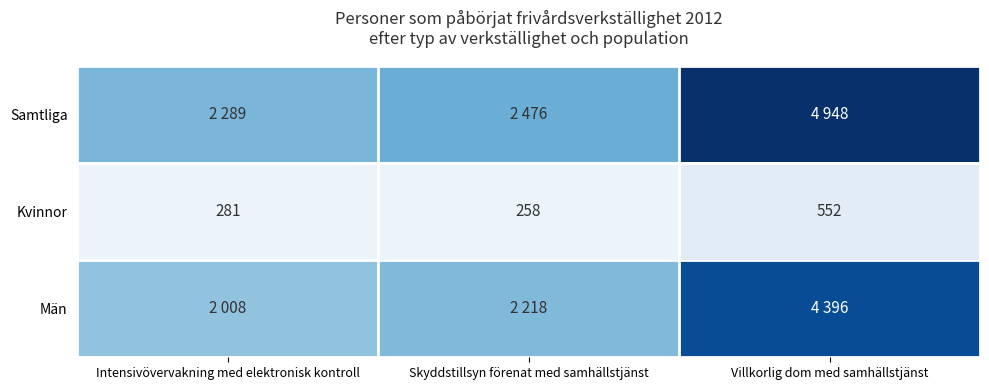

What is the difference between the maximum and minimum values in the Kvinnor series?

294